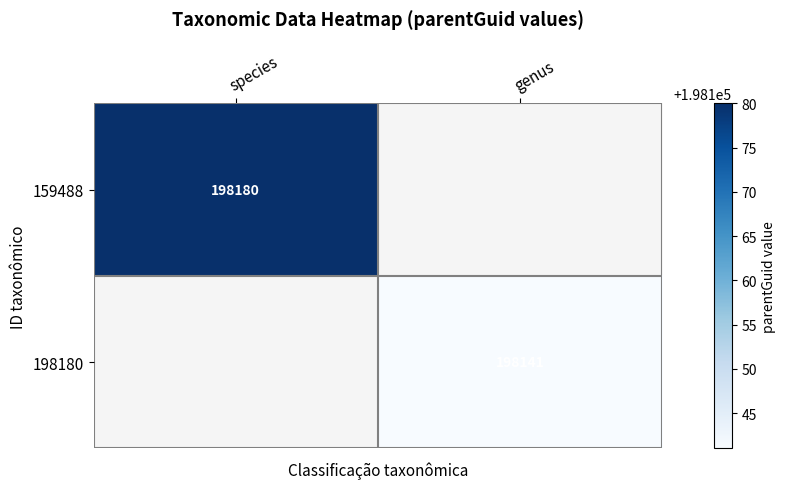

True or false: 198180 has a value of 115437 at genus.

False